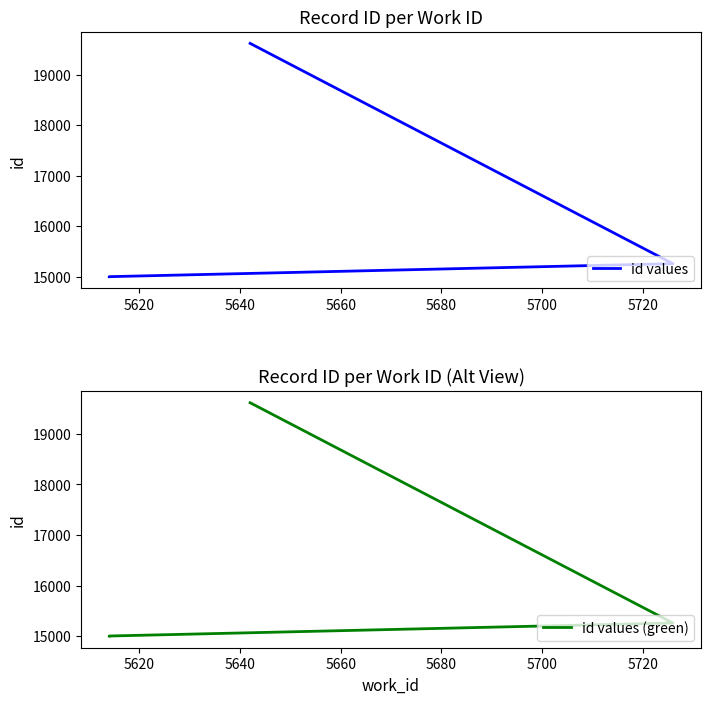

What value does the id values series have at 5620, to the nearest 50?

15000